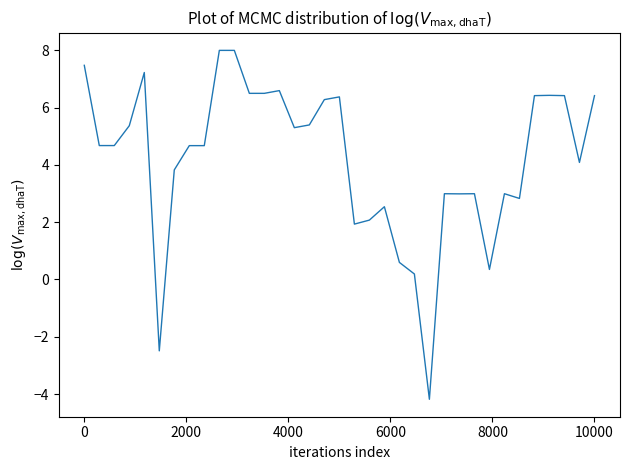

What is the minimum value shown in the chart?

-4.2